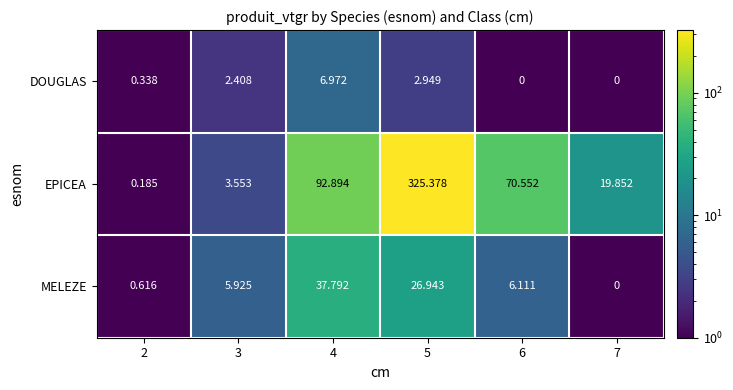

Count the number of data series in this chart.

3